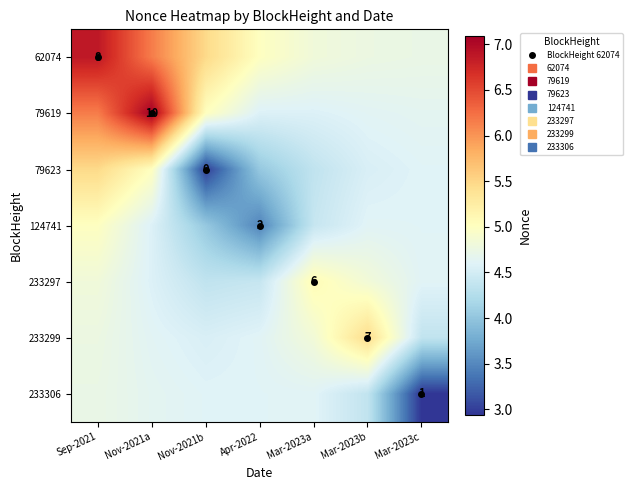

Read the 79619 value at Nov-2021b.

5.0